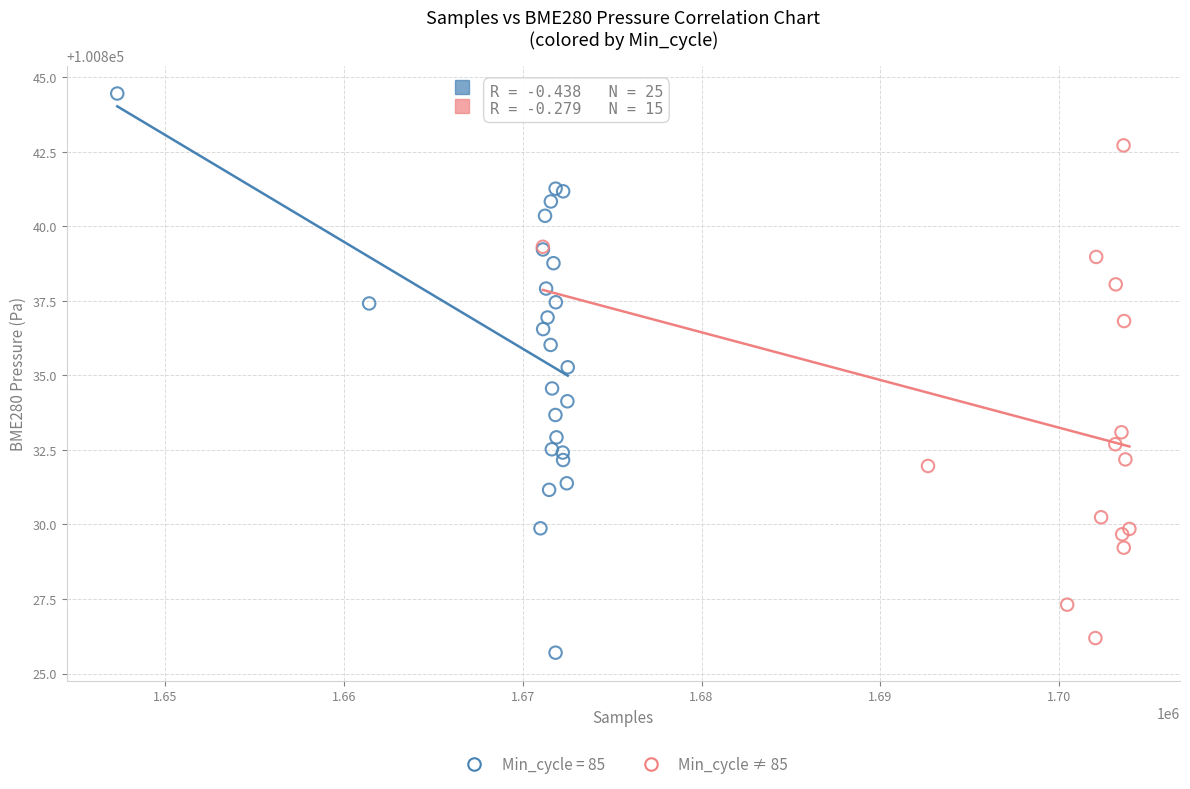

Which series reaches the maximum Y coordinate?

Min_cycle = 85